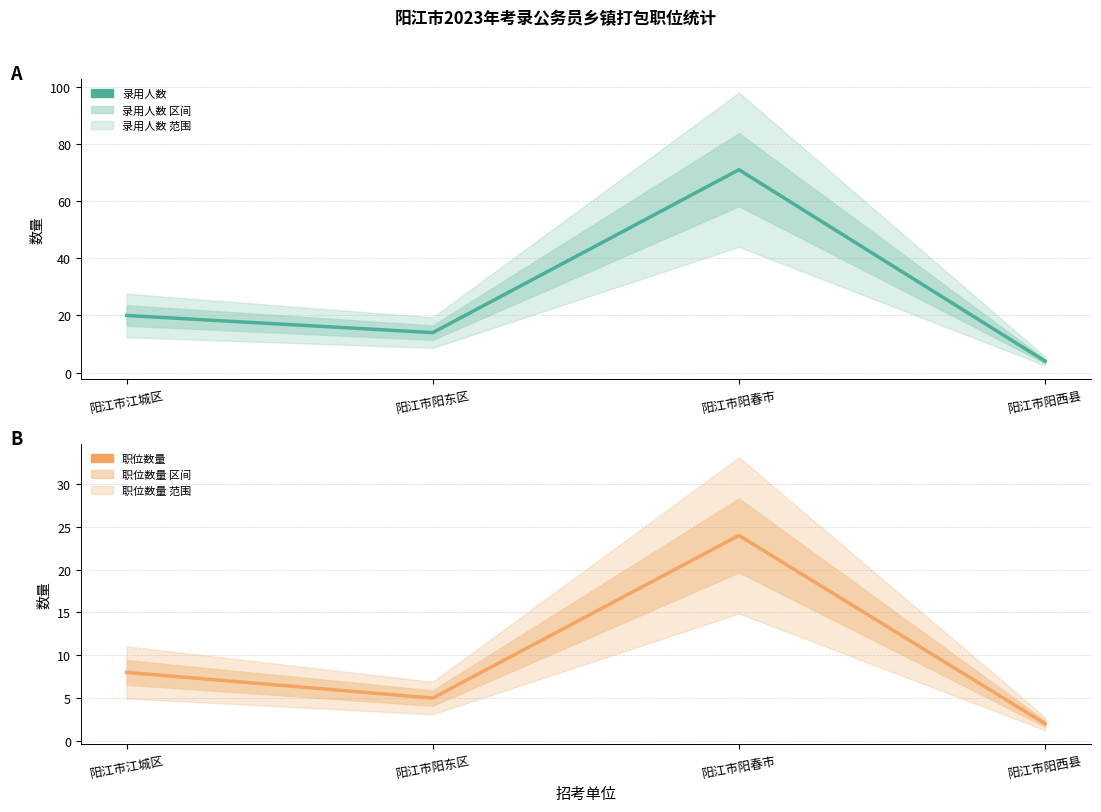

How many interior local valleys does the 职位数量 series have?

1